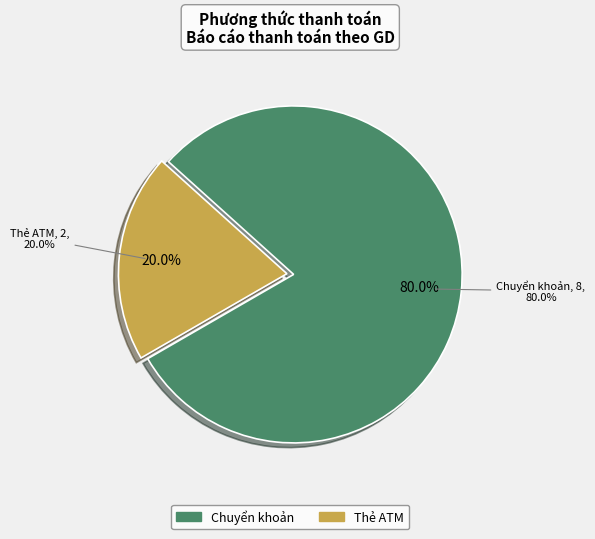

Which category accounts for the majority?

Chuyển khoản